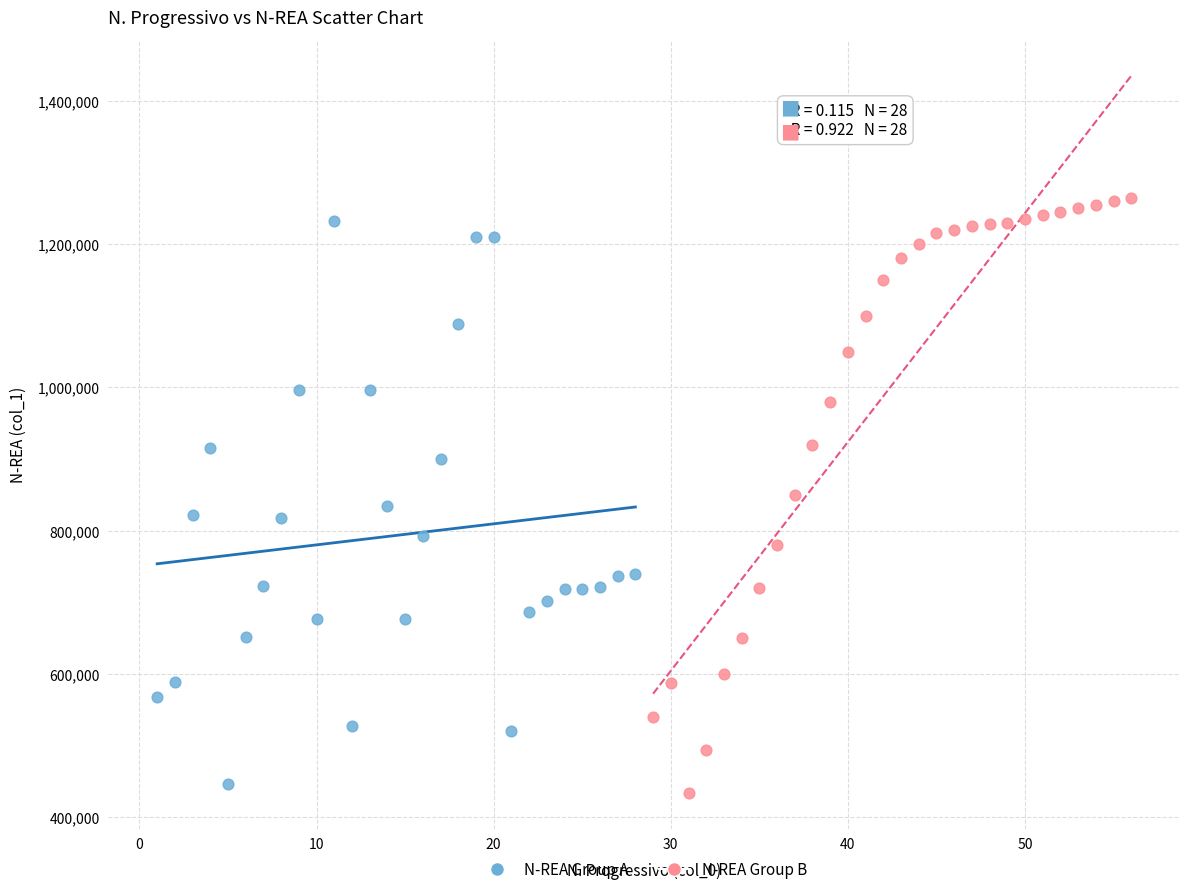

What are all the series names shown in the legend?

N-REA Group A, N-REA Group B